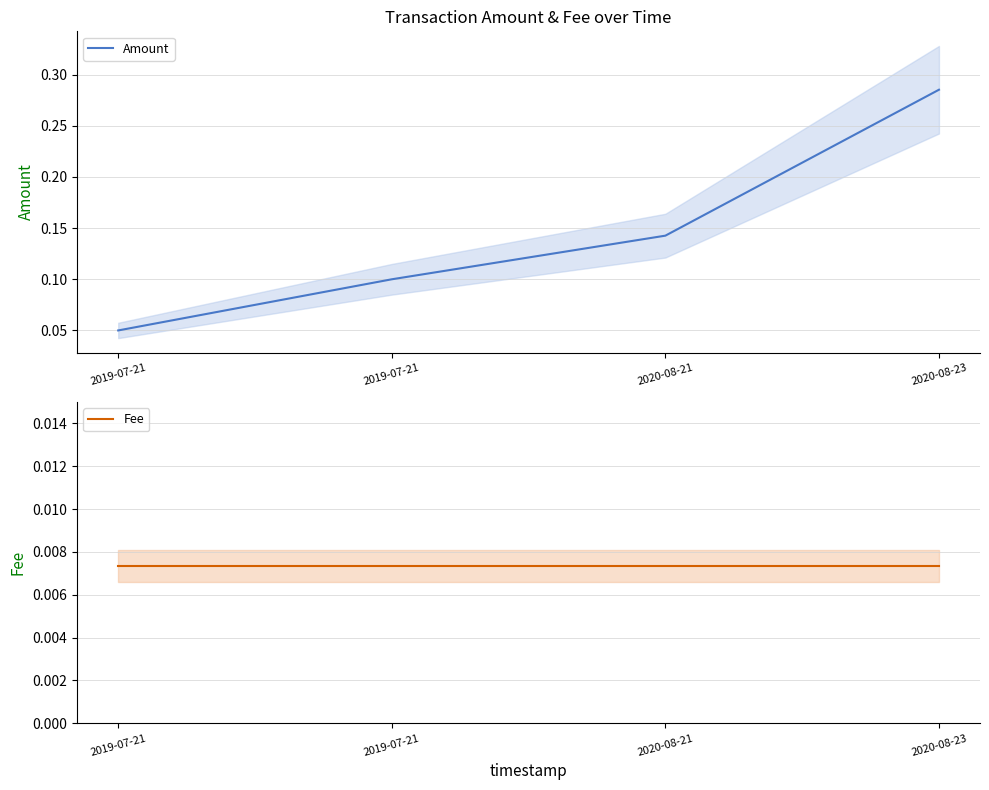

Reading left to right, what are all the values shown in this chart?

Amount: 2019-07-21=0.1	2019-07-21=0.1	2020-08-21=0.1	2020-08-23=0.3
Fee: 2019-07-21=0.0	2019-07-21=0.0	2020-08-21=0.0	2020-08-23=0.0